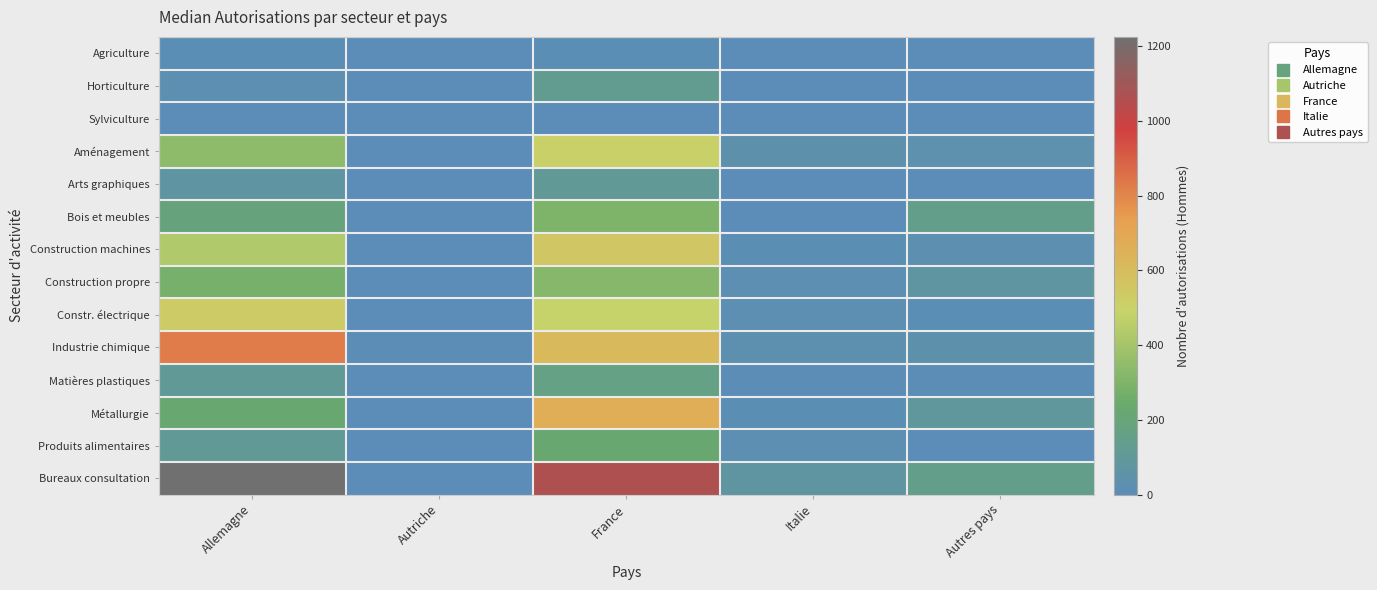

Rank the series at Autriche from highest to lowest value.

Industrie chimique, Aménagement, Construction propre, Bureaux consultation, Constr. électrique, Produits alimentaires, Agriculture, Horticulture, Sylviculture, Arts graphiques, Bois et meubles, Construction machines, Matières plastiques, Métallurgie